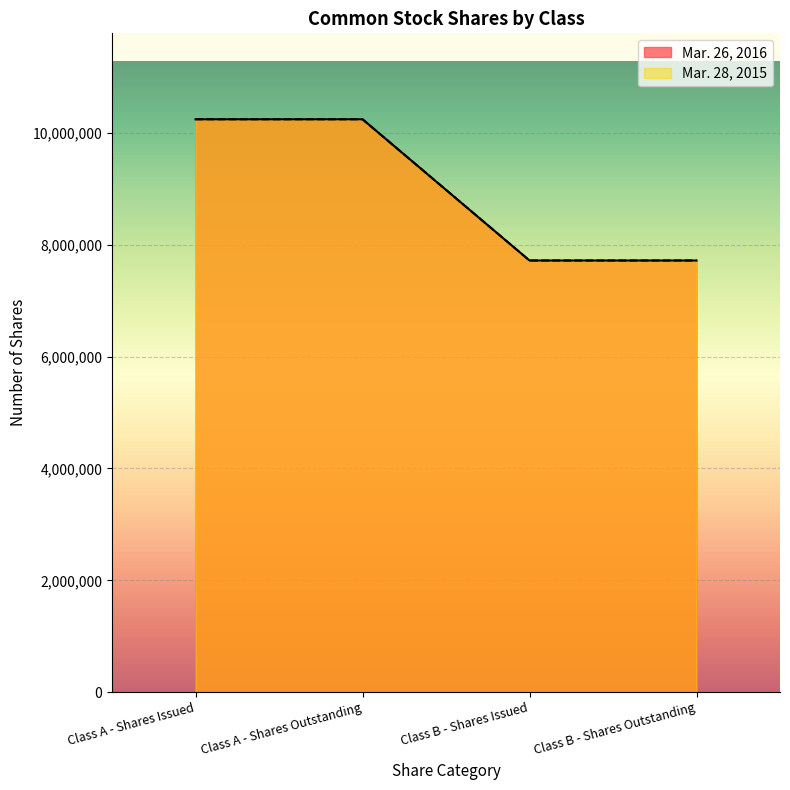

The Mar. 28, 2015 series shows 6956479 at Class A - Shares Issued. True or false?

False